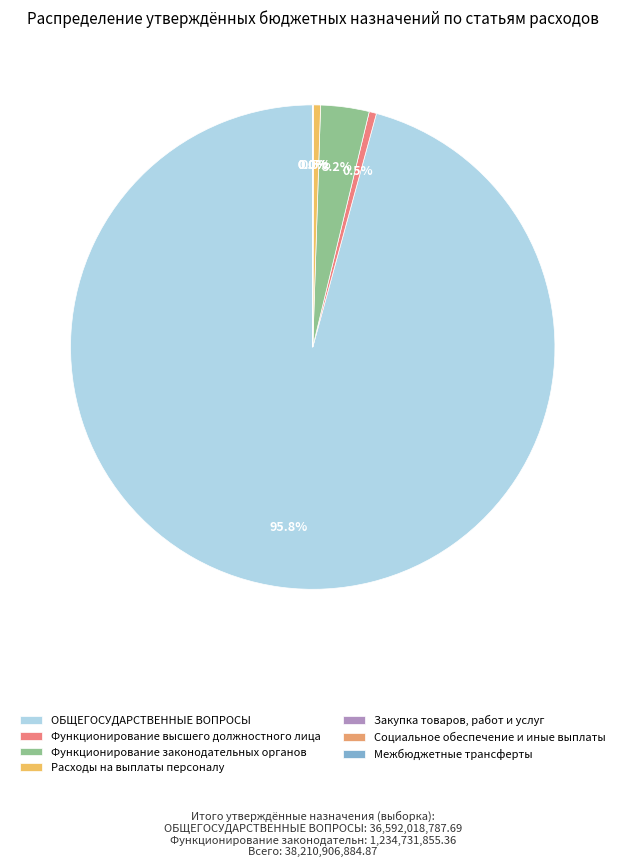

What percentage is the Функционирование законодательных органов slice, to the nearest percent?

3%